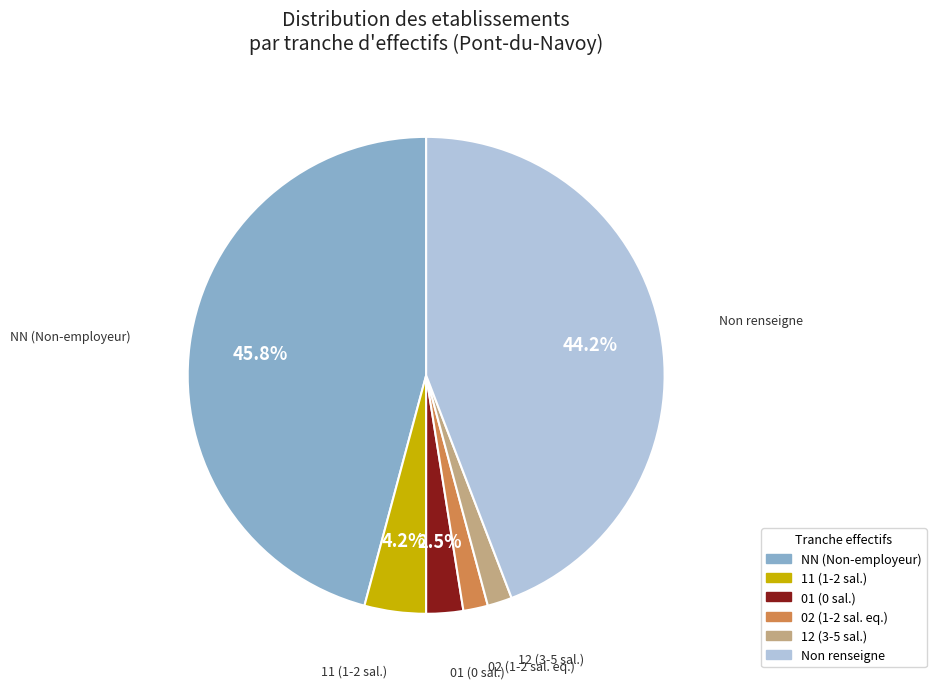

Is there any slice that represents more than half of the pie?

No